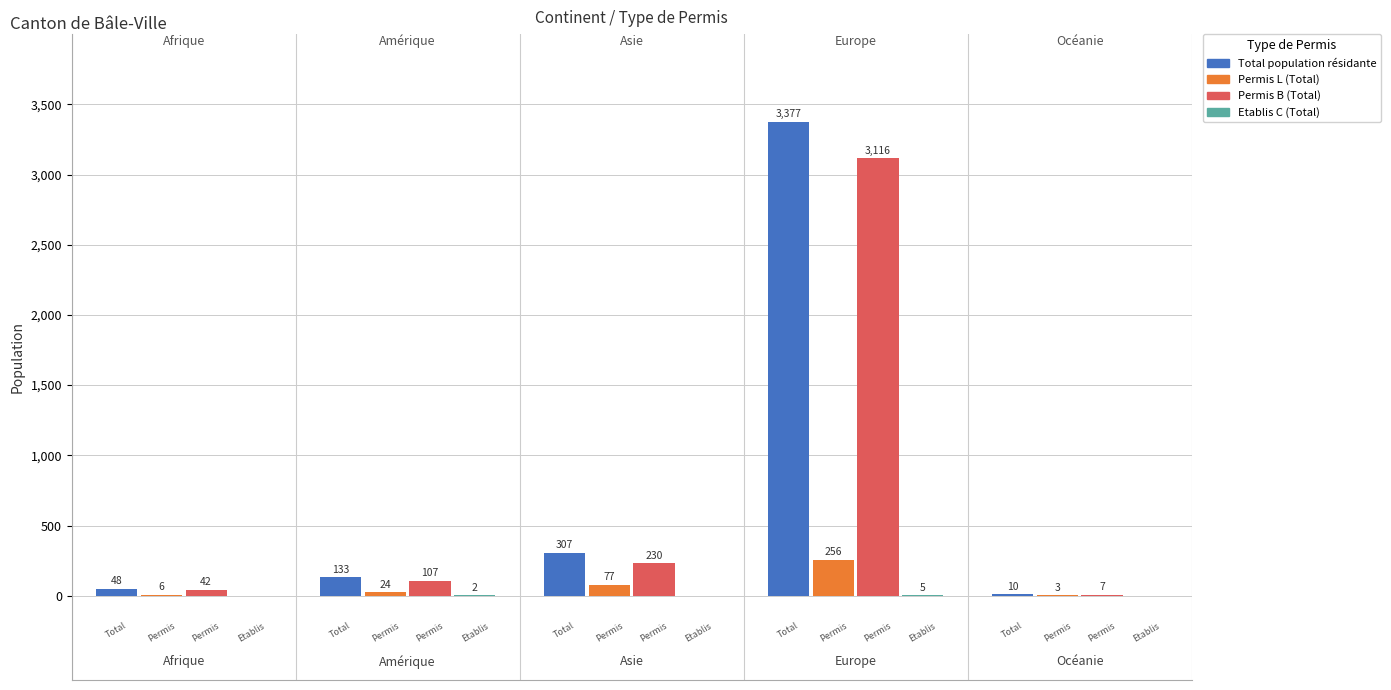

What is the maximum value for Permis B (Total)?

3116